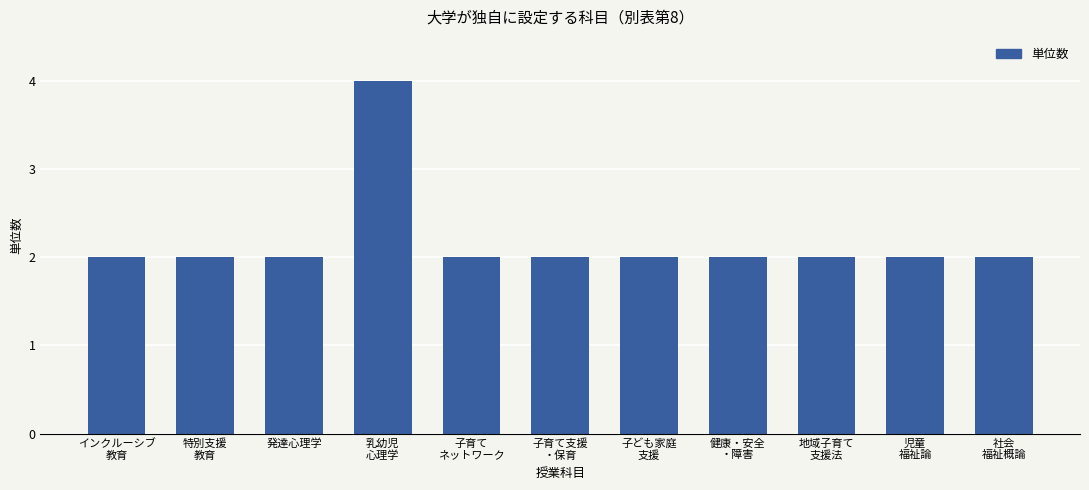

Which label corresponds to the largest value in the chart?

乳幼児
心理学